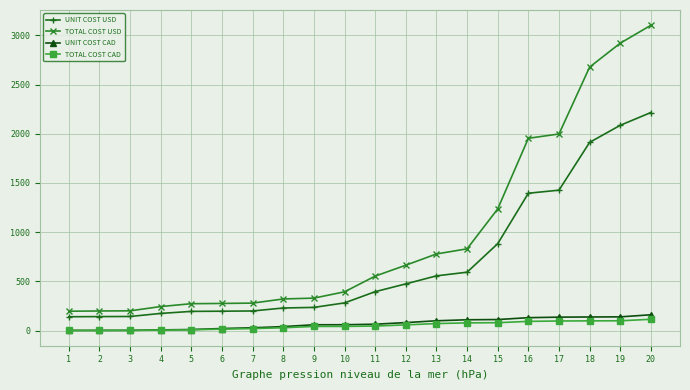

What is the maximum value shown in the chart?

3102.6